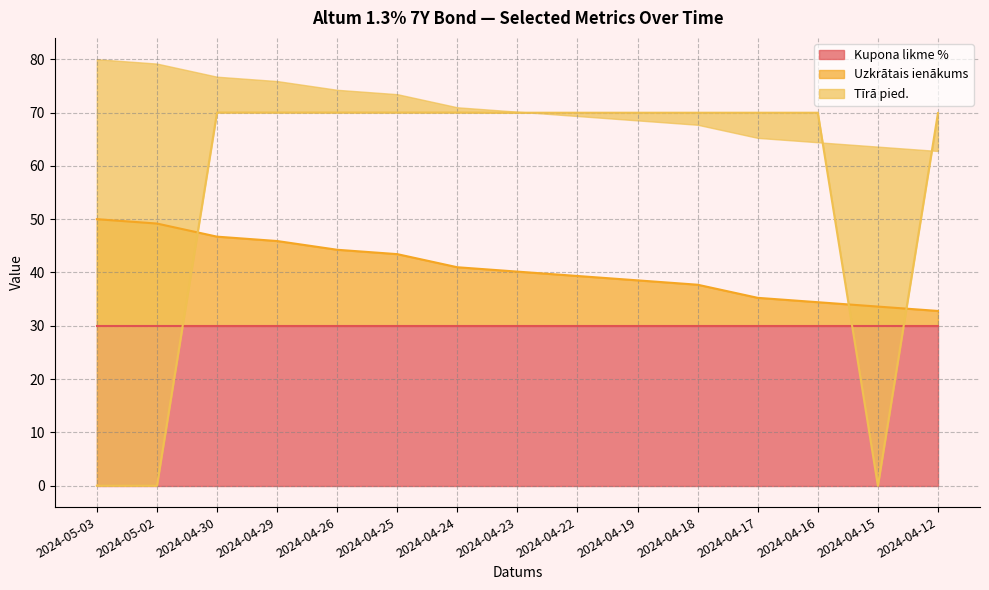

The value of Uzkrātais ienākums at 2024-04-12 is 17.0. True or false?

False